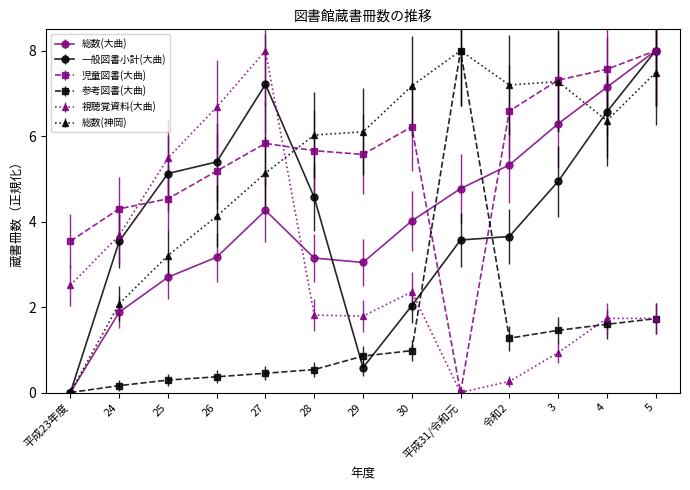

How many lines are shown in the chart?

6